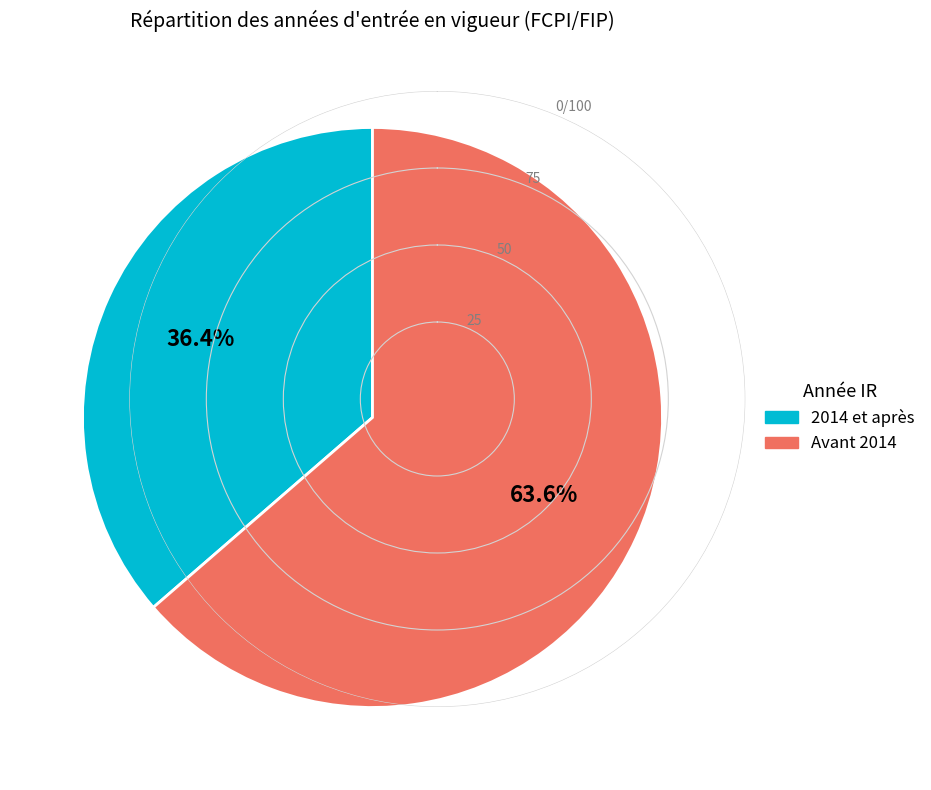

Count the number of slices in the pie.

2